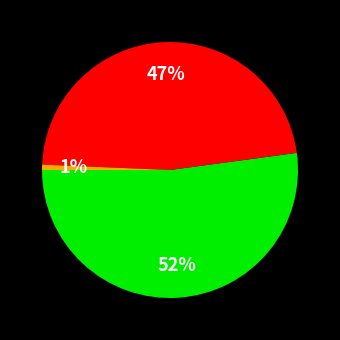

Is there any slice that represents more than half of the pie?

Yes